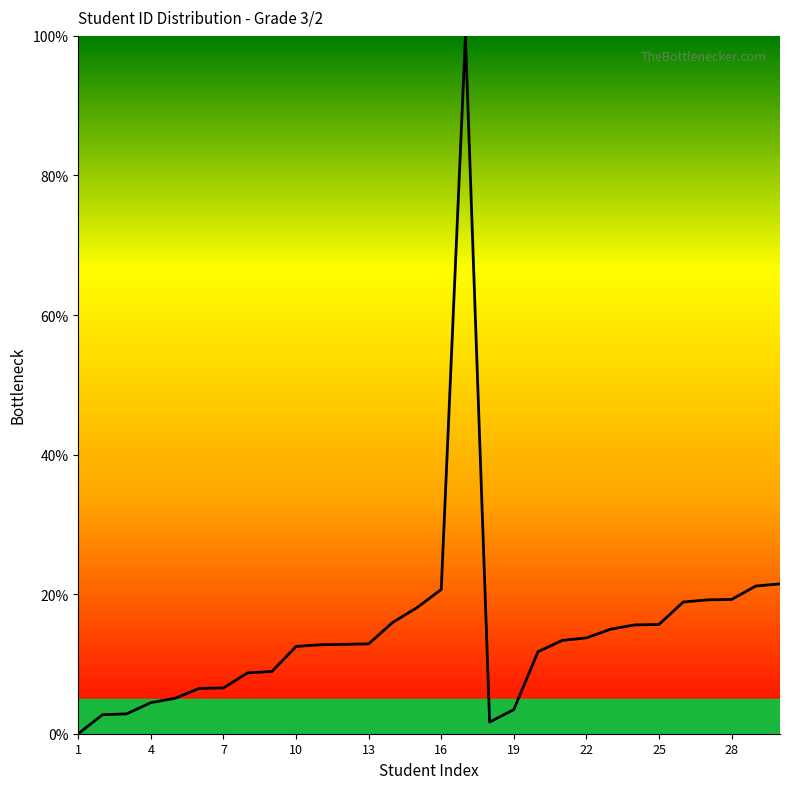

What is the maximum value shown in the chart?

100.0